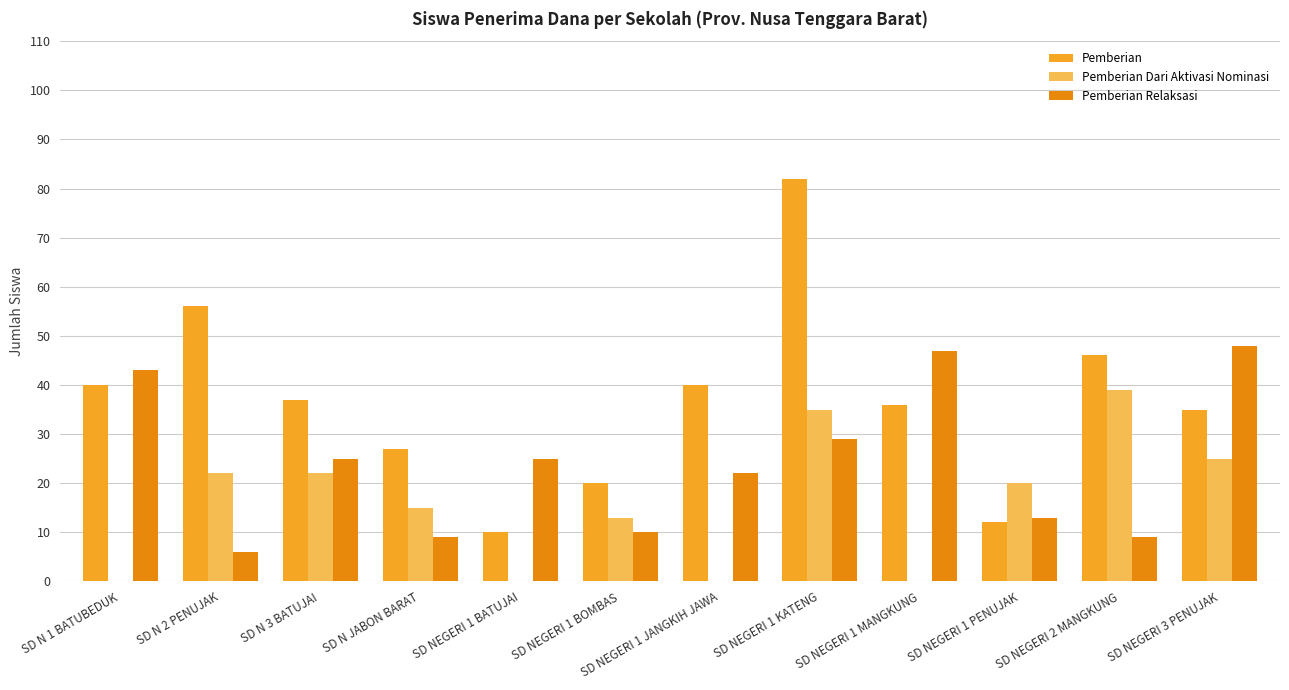

Between SD N 2 PENUJAK and SD NEGERI 1 JANGKIH JAWA, which series saw the biggest shift?

Pemberian Dari Aktivasi Nominasi